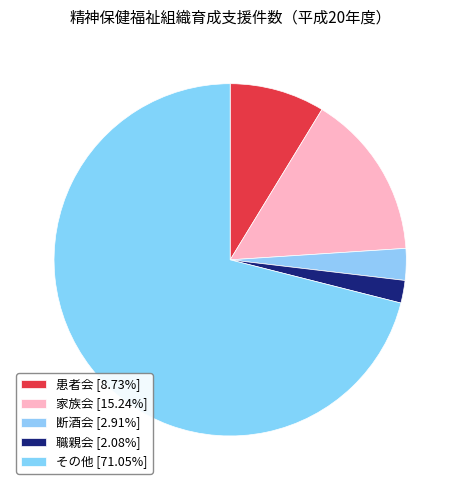

To the nearest percent, what percentage of the pie is 家族会?

15%